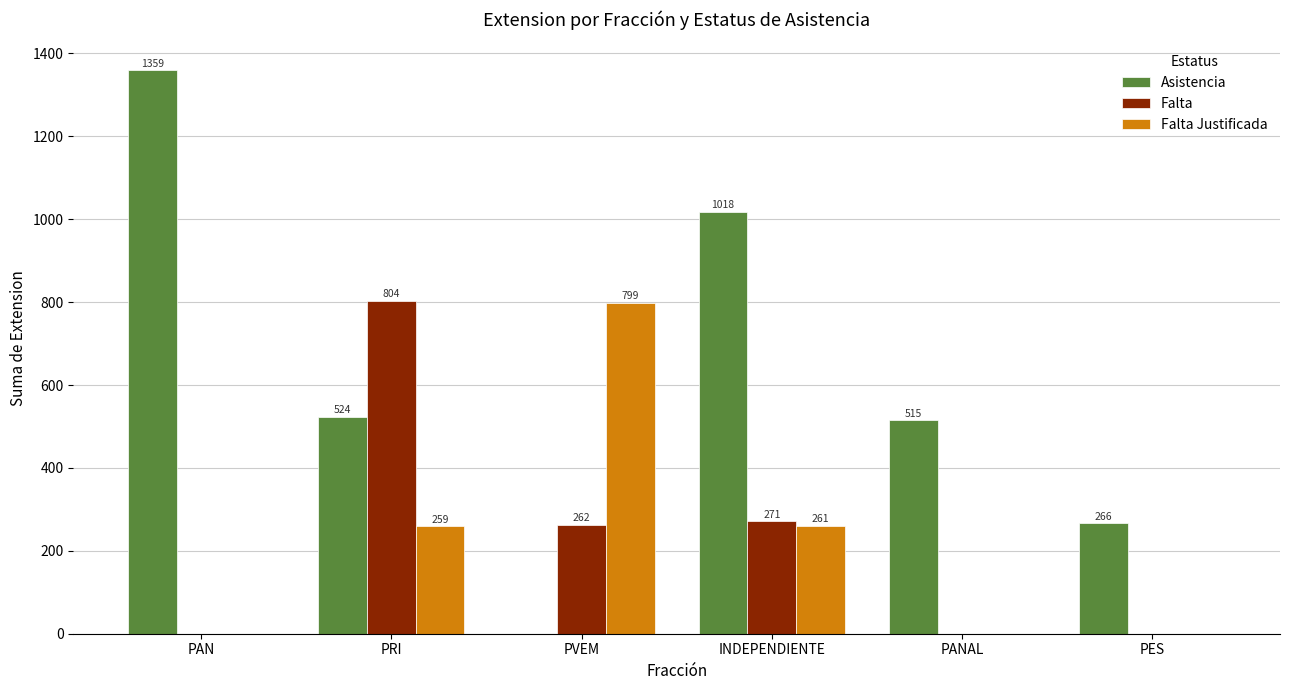

The value of Falta Justificada at PAN is -513. True or false?

False